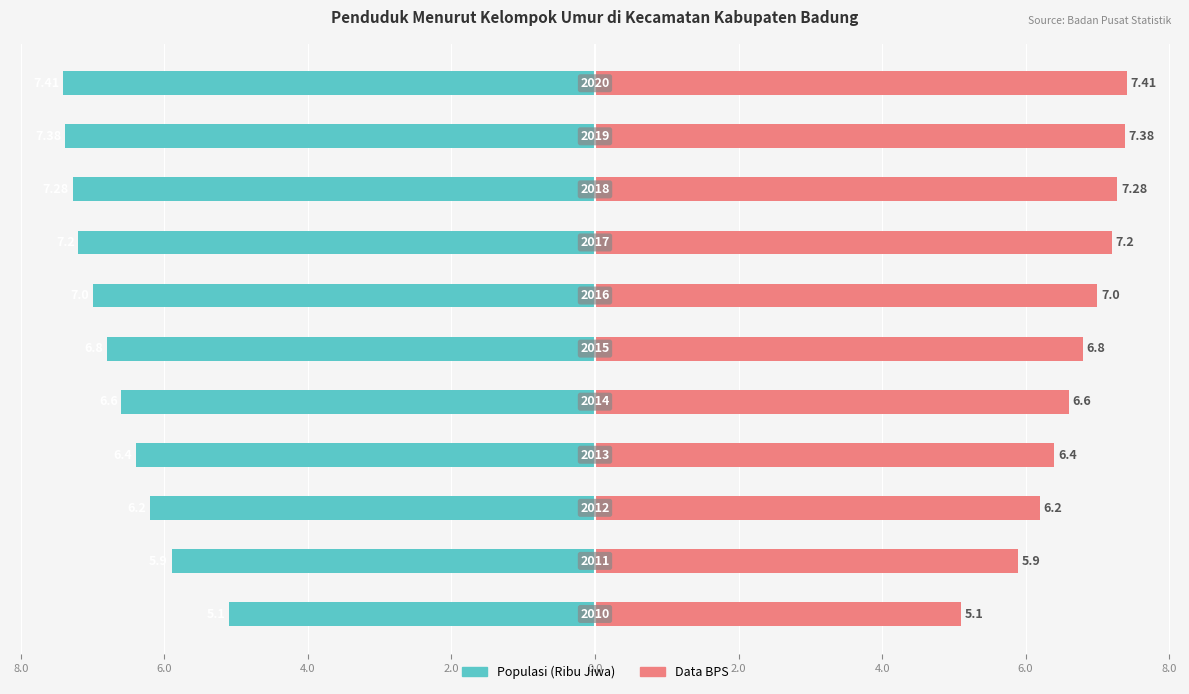

What is the value of the Data BPS bar at the 3rd from the left?

6.2